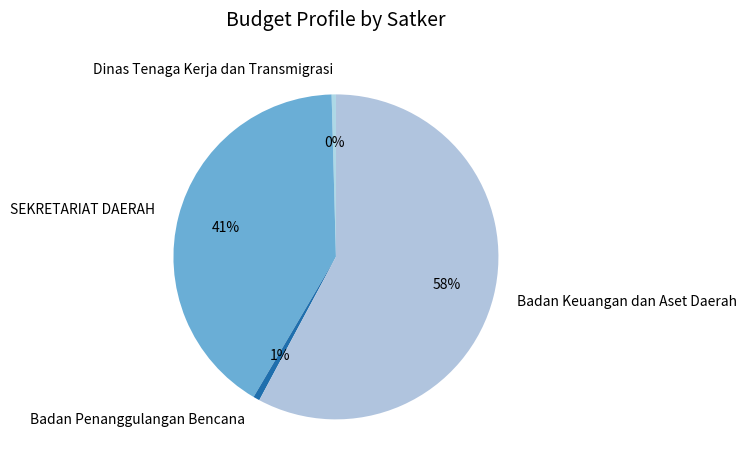

Do Badan Keuangan dan Aset Daerah and SEKRETARIAT DAERAH together represent more than half of the pie?

Yes